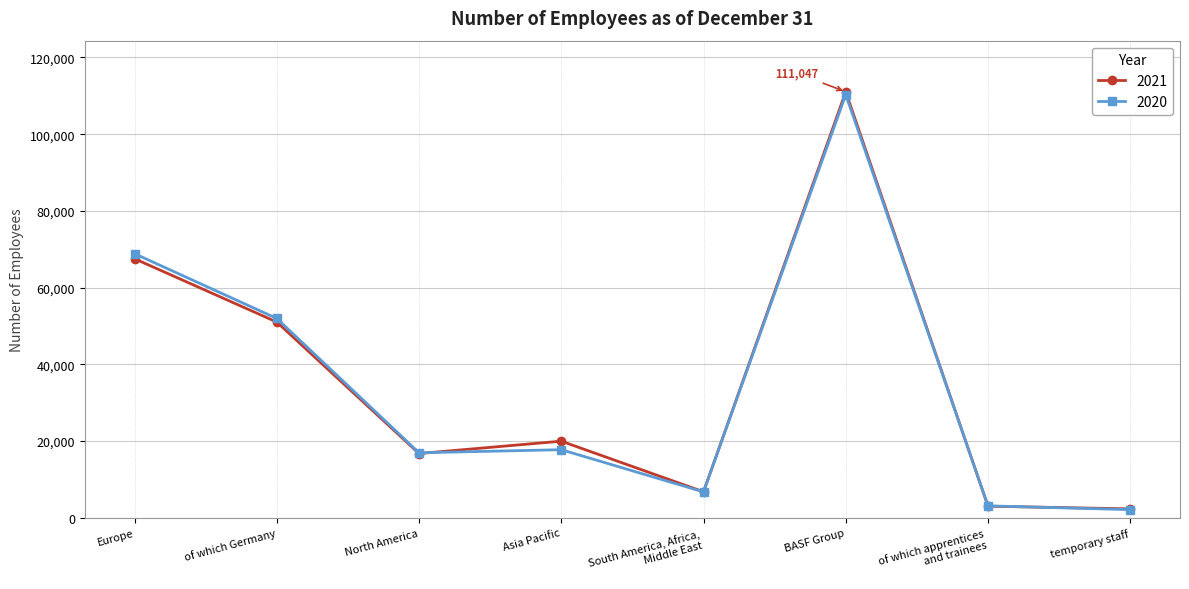

What is the difference between the second highest and minimum values in the 2020 series?

66721